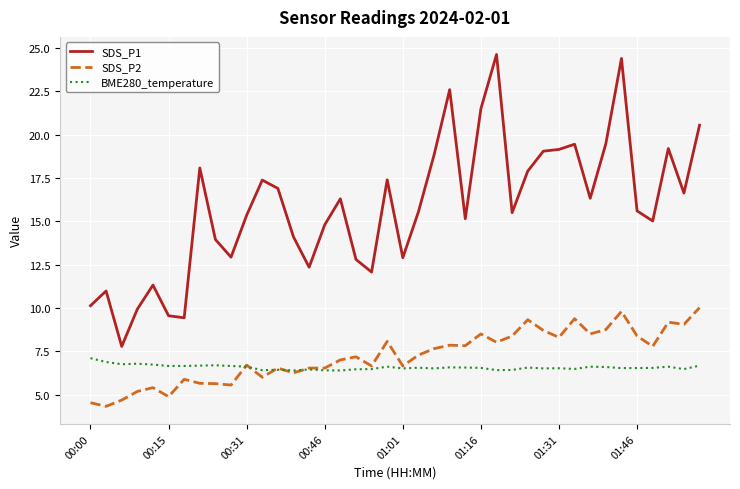

List the series in order of their peak value, lowest first.

BME280_temperature, SDS_P2, SDS_P1